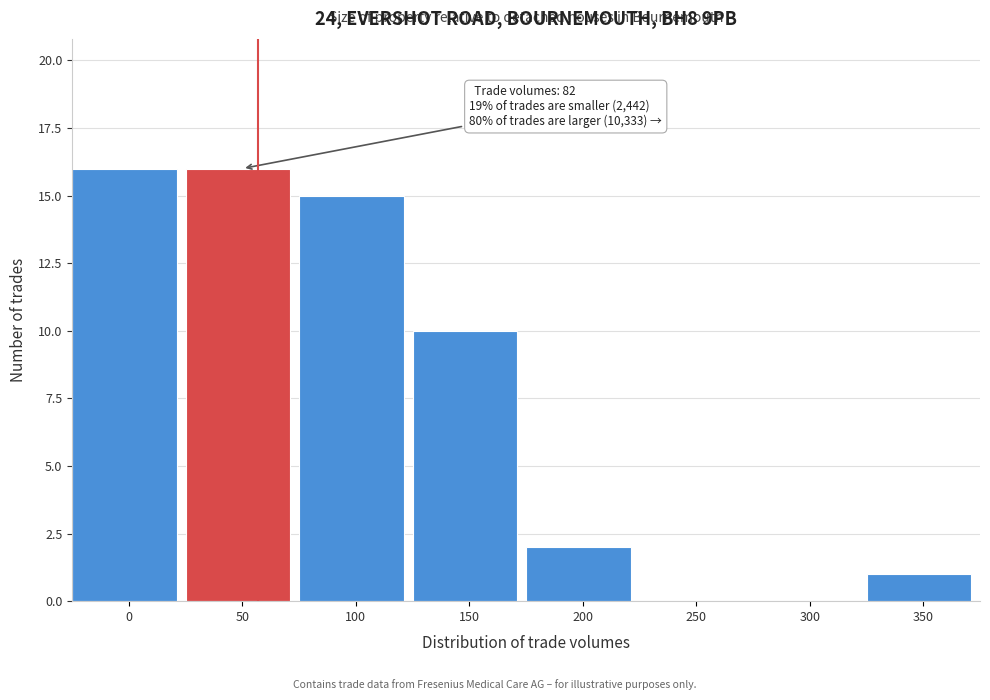

Reading left to right, extract all data points from this chart.

0=16	50=16	100=15	150=10	200=2	250=0	300=0	350=1